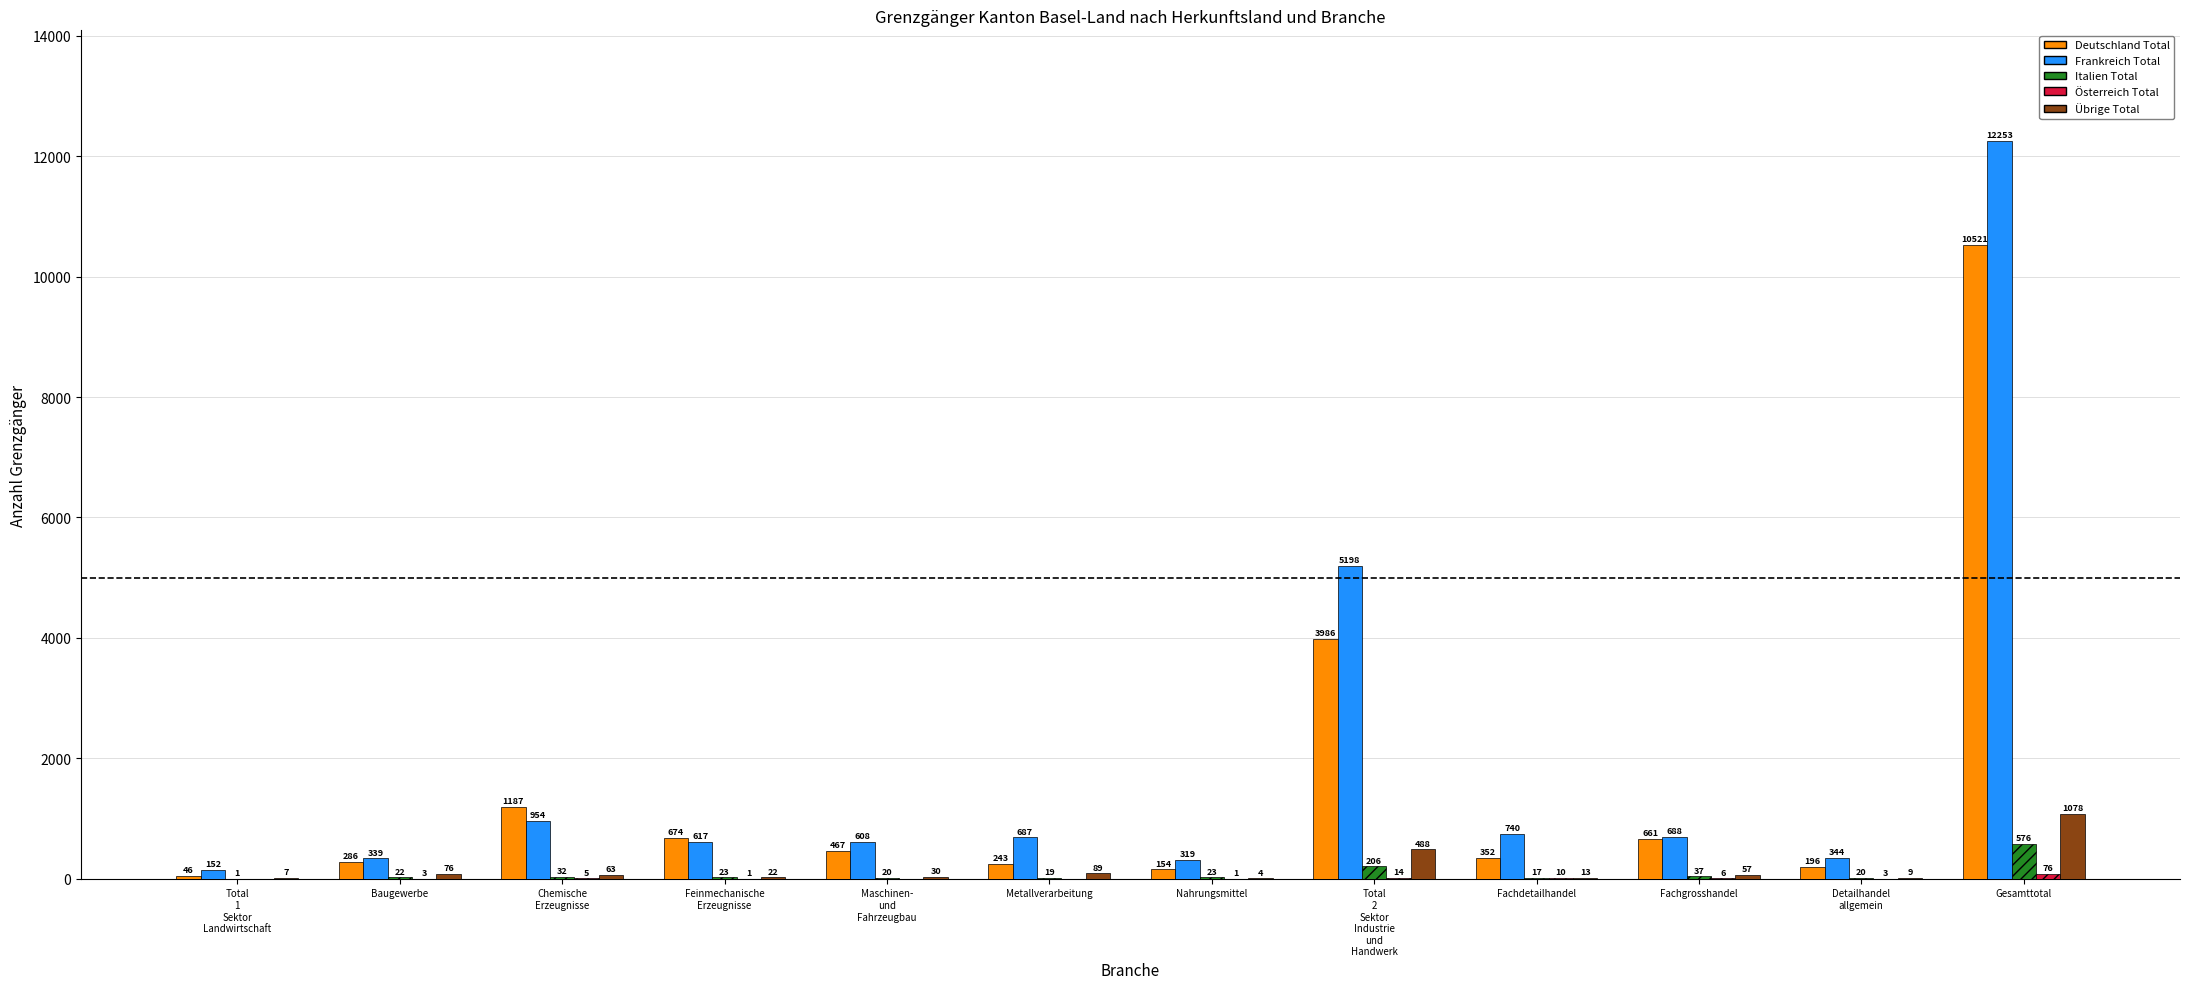

The value of Frankreich Total at Metallverarbeitung is 687. True or false?

True